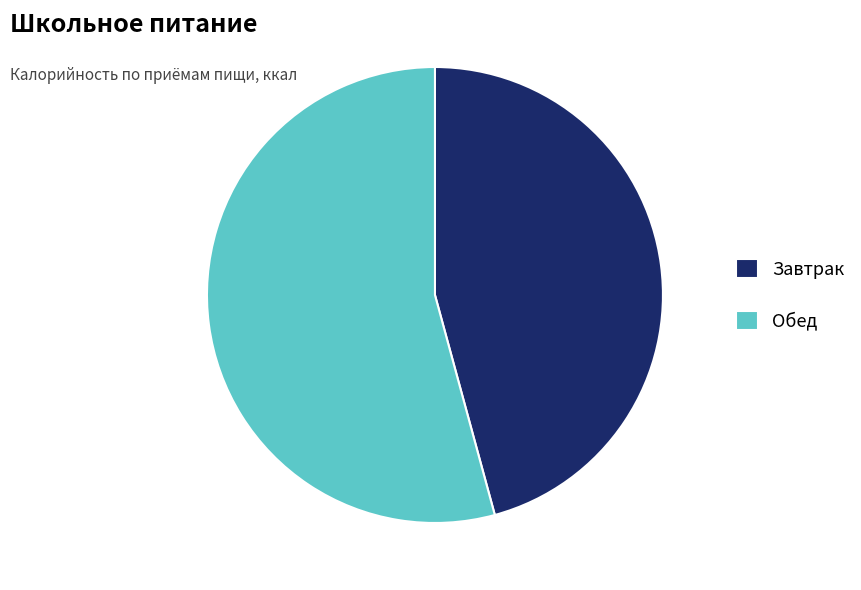

What is the ratio of the value at Обед to the value at Завтрак?

1.2